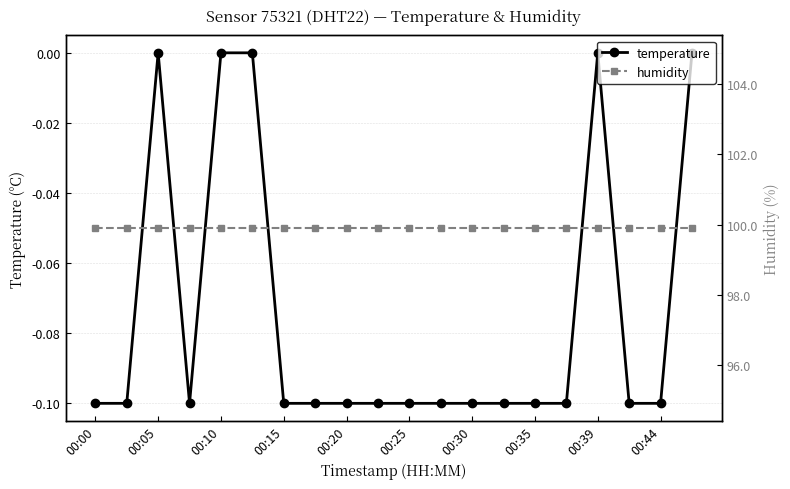

The temperature series shows -0.1 at 00:00. True or false?

True